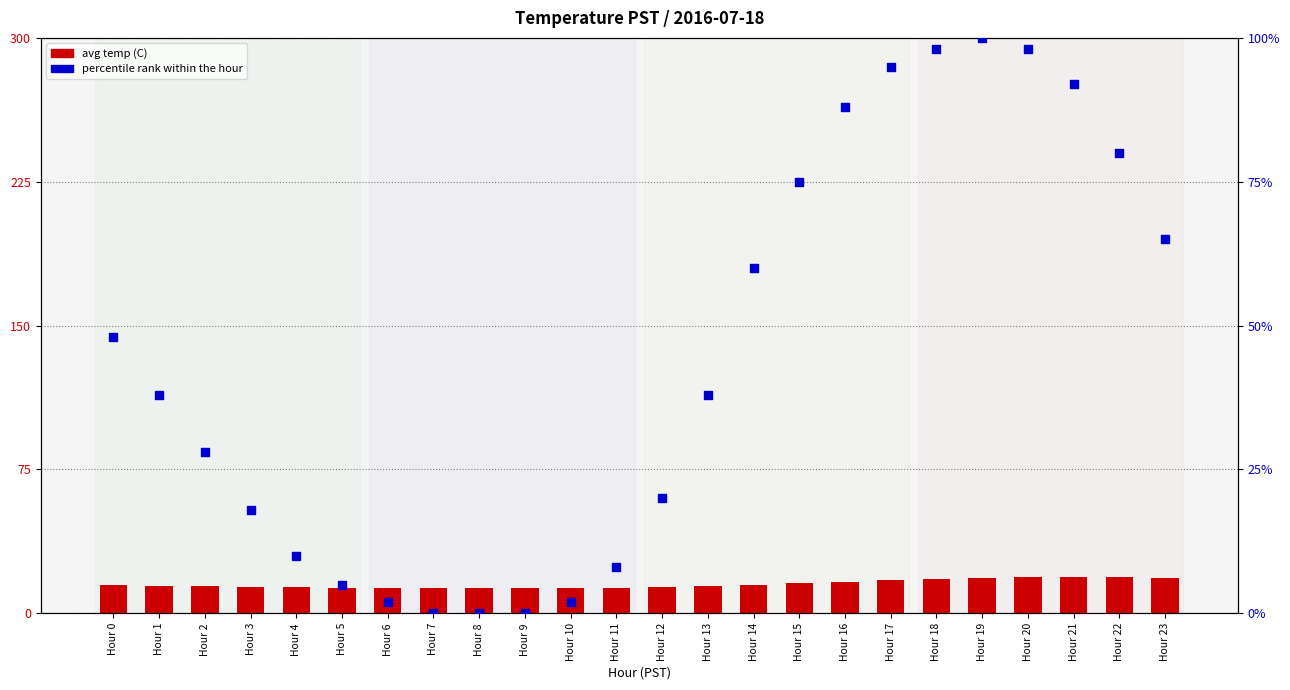

Which series reaches the minimum Y coordinate?

percentile rank